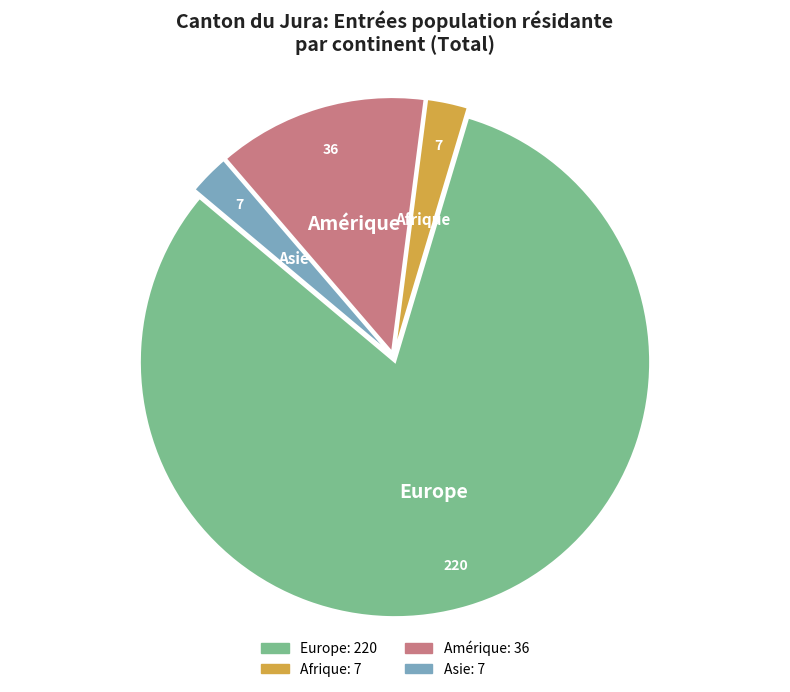

Is it true that Afrique is 3% of the pie?

True